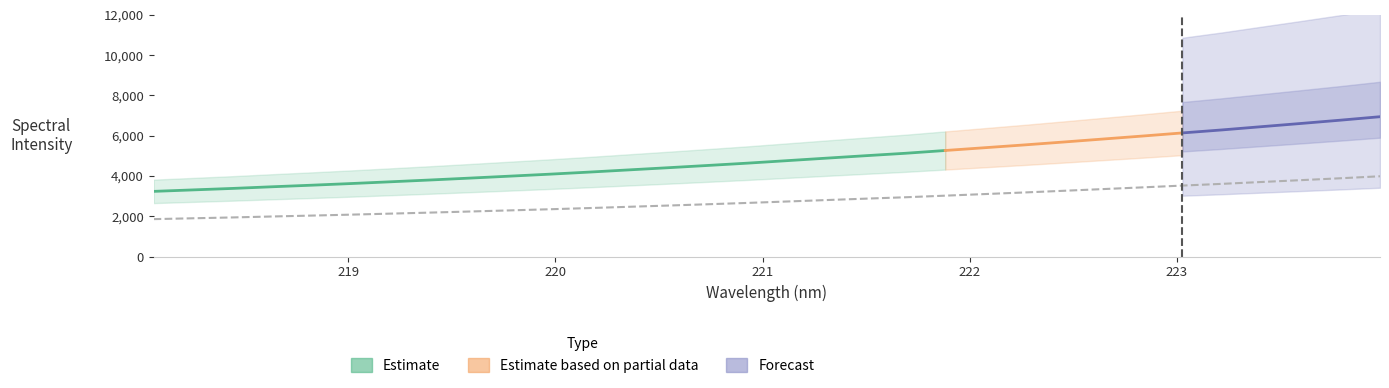

Rank the categories by value from lowest to highest.

218.0596, 218.2508, 218.442, 218.6332, 218.8244, 219.0156, 219.2067, 219.3979, 219.589, 219.7801, 219.9712, 220.1623, 220.3533, 220.5444, 220.7354, 220.9264, 221.1174, 221.3083, 221.4993, 221.6902, 221.8812, 222.0721, 222.263, 222.4538, 222.6447, 222.8355, 223.0264, 223.2172, 223.408, 223.5987, 223.7895, 223.9802